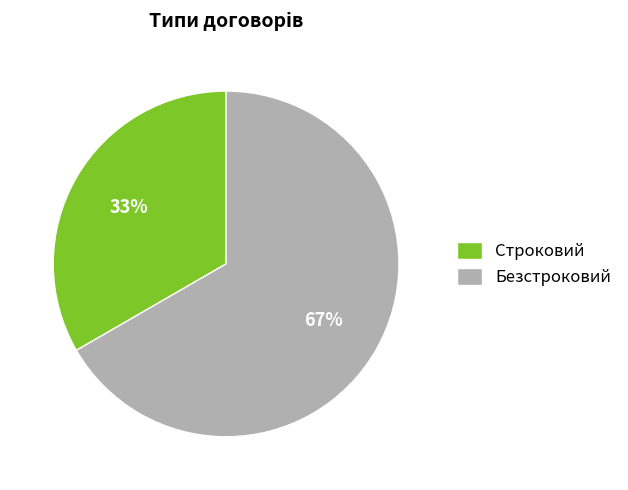

Does any single category account for the majority?

Yes